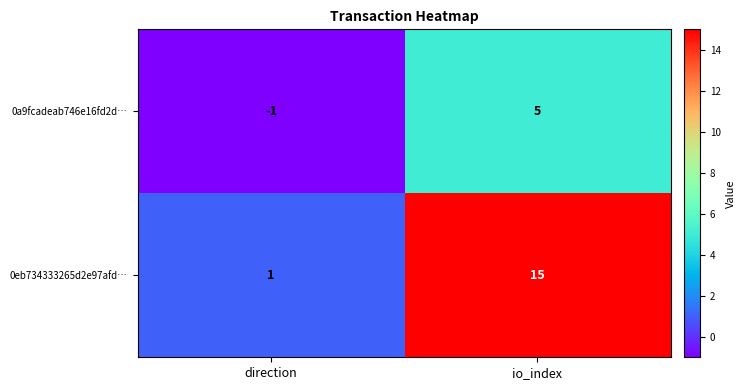

What is the average value of the 0eb734333265d2e97afd… series?

8